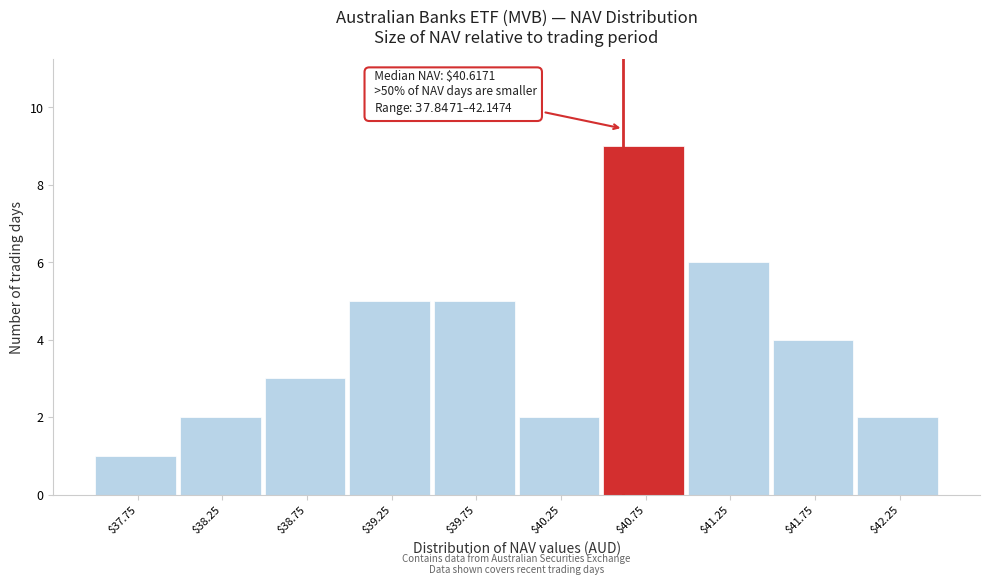

Which range on the x-axis has the tallest bar?

40.5 to 41.0